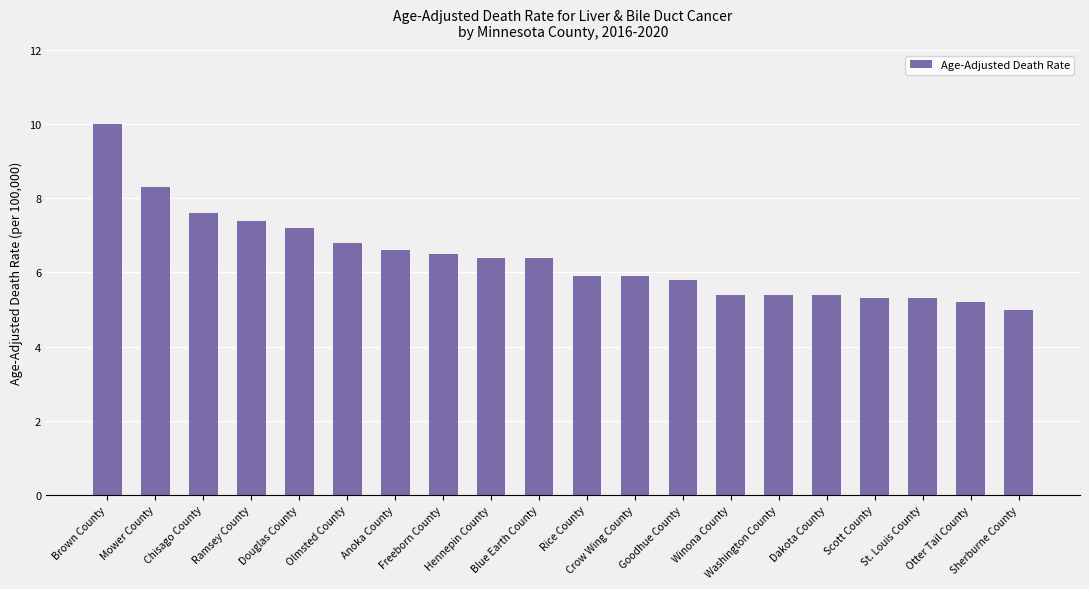

The value at Sherburne County is 5.0. True or false?

True